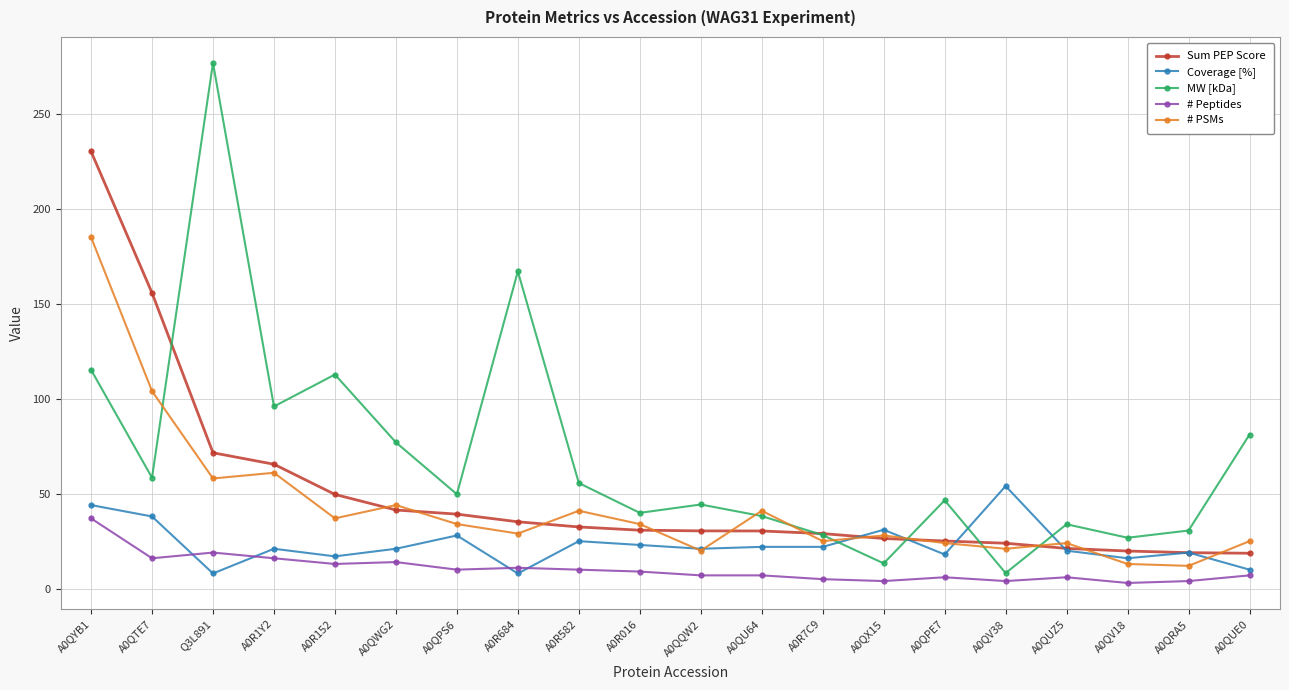

At A0QPS6, list the series in order from largest to smallest.

MW [kDa], Sum PEP Score, # PSMs, Coverage [%], # Peptides